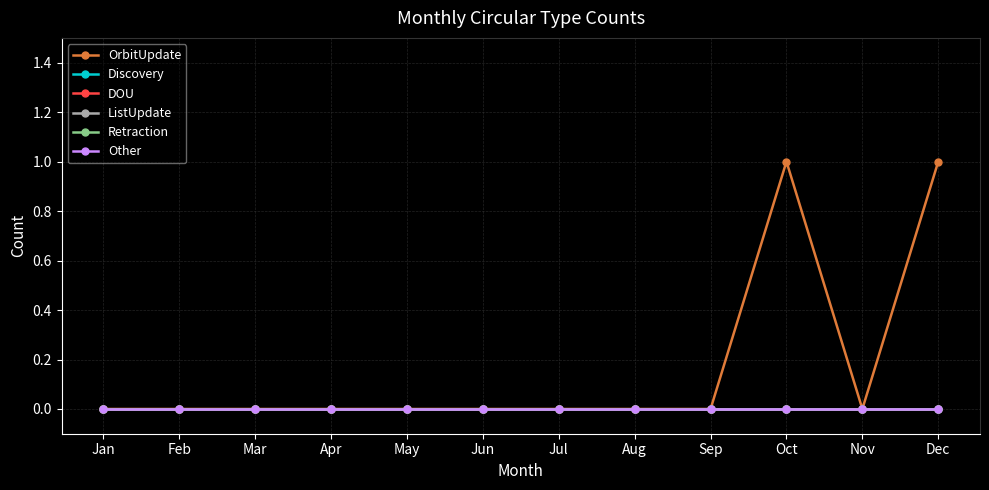

Does the chart have visible grid lines?

Yes